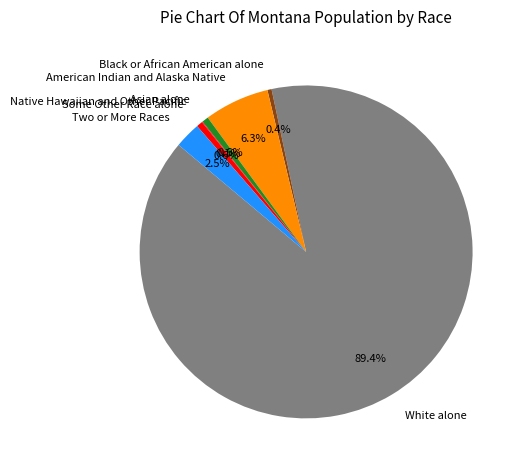

Does any single category account for the majority?

Yes